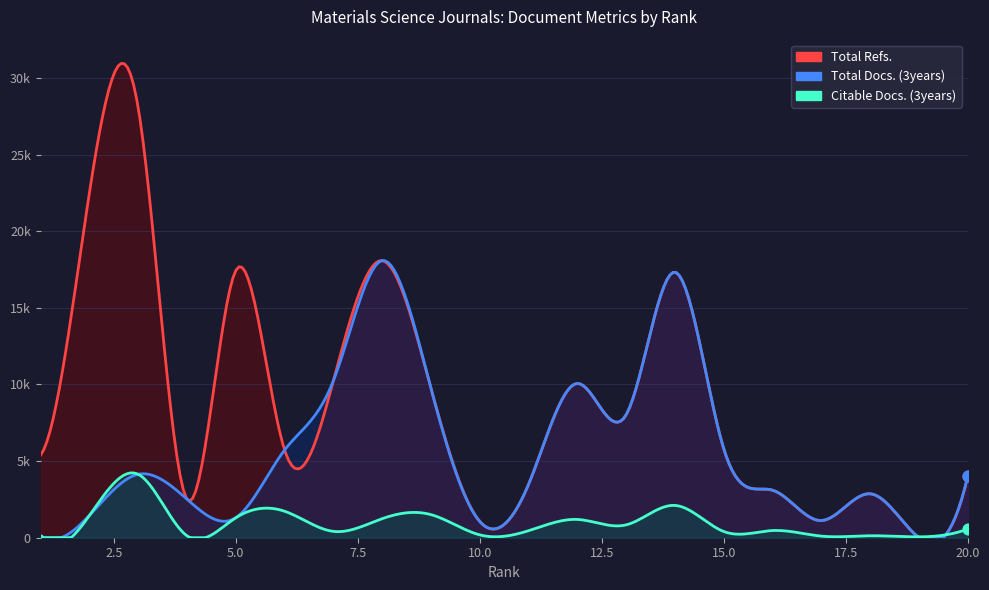

Which series contains the lowest Y value?

Total Docs. (3years)